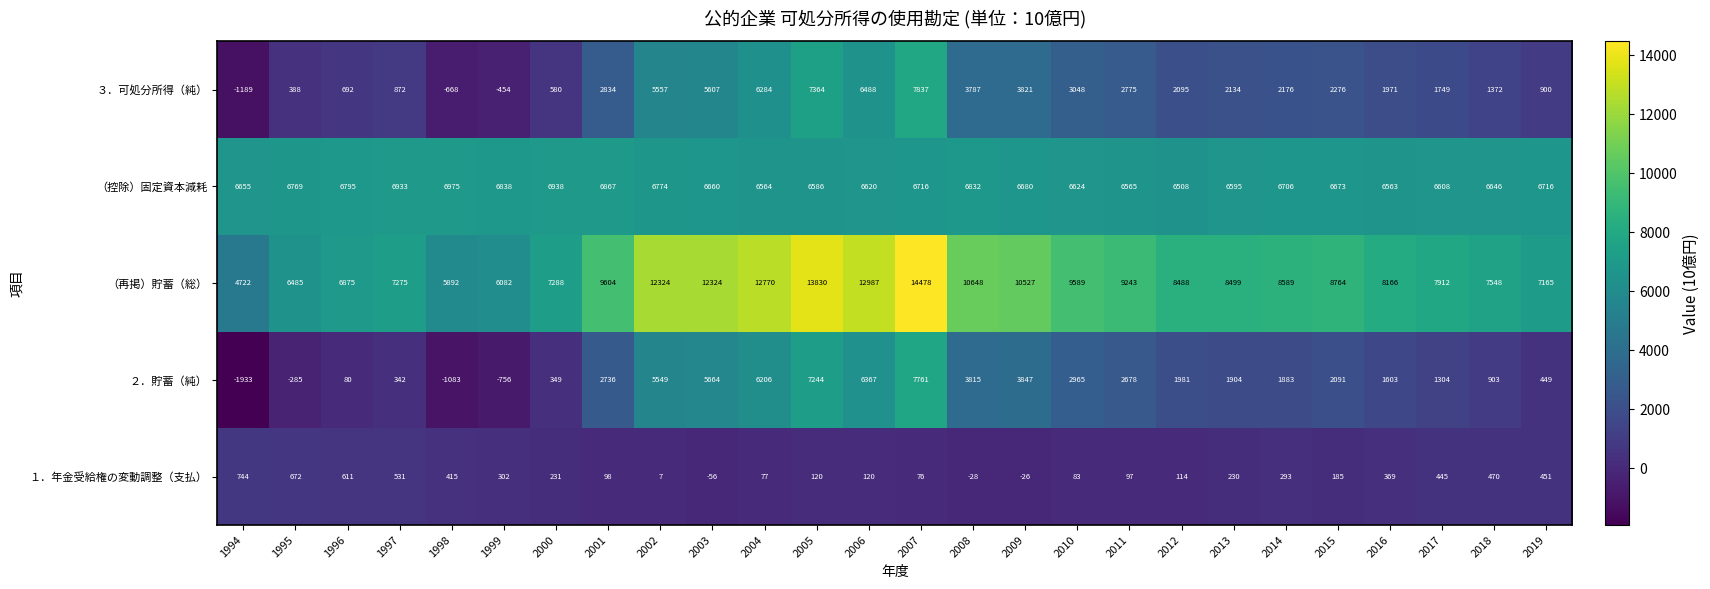

At 2010, list the series in order from largest to smallest.

（再掲）貯蓄（総）, （控除）固定資本減耗, ３．可処分所得（純）, ２．貯蓄（純）, １．年金受給権の変動調整（支払）